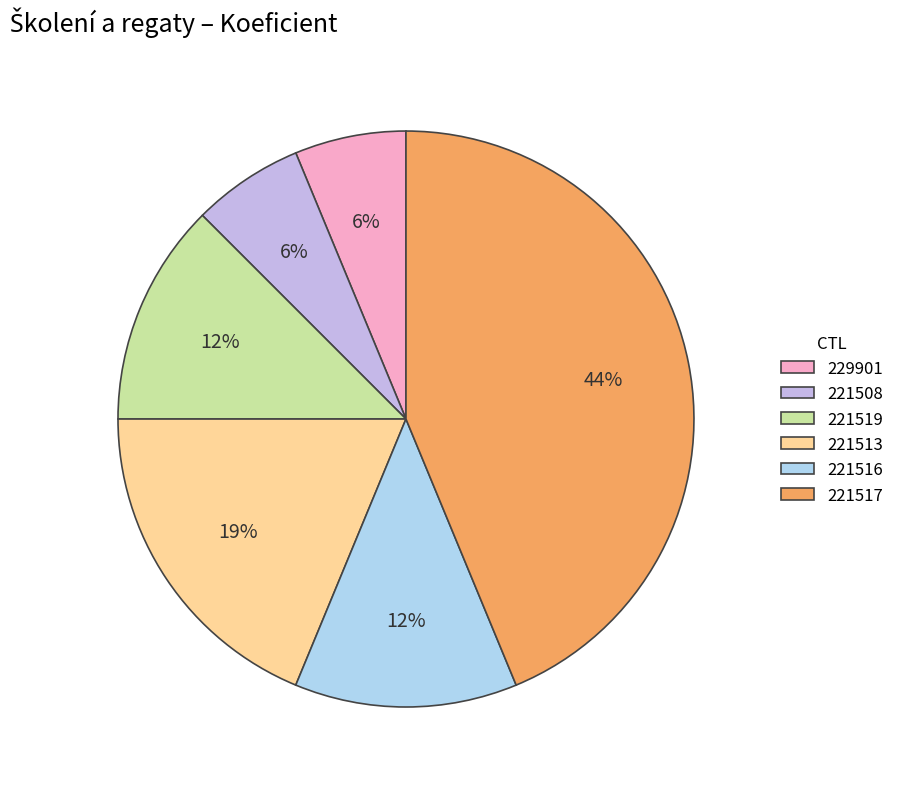

What portion of the pie excludes 221508?

93.8%